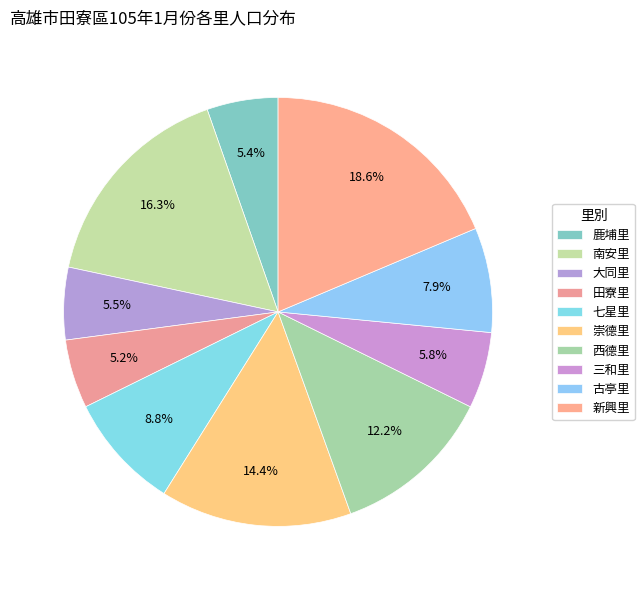

How many segments does this pie chart have?

10